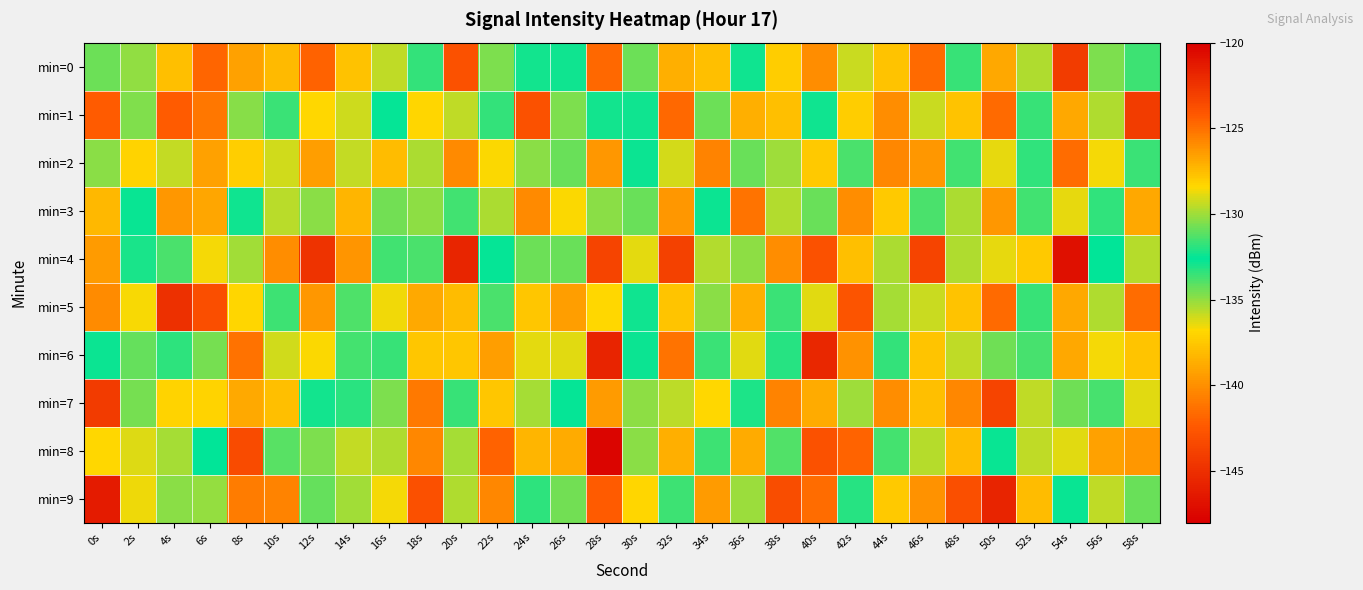

Which label corresponds to the largest value in the chart?

54s